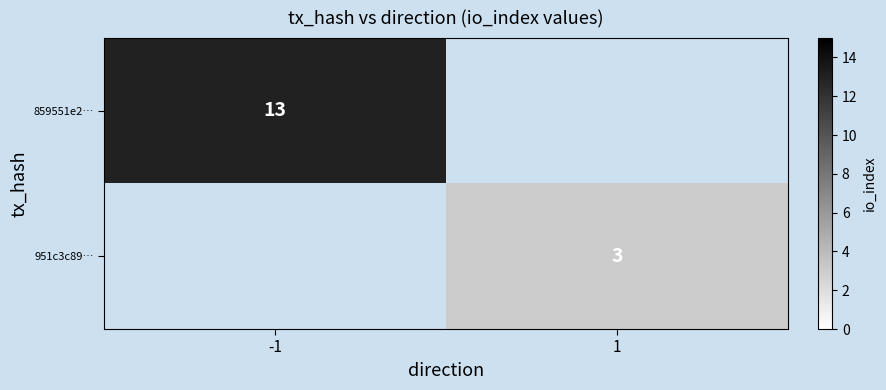

At how many categories does at least one series exceed 7?

1